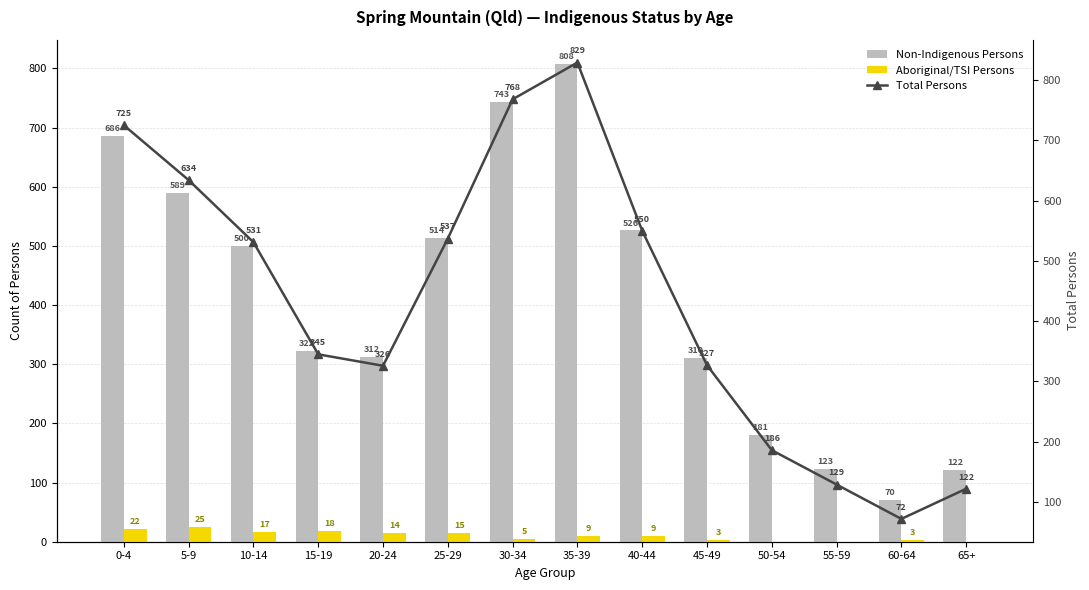

What are all the series names shown in the legend?

Non-Indigenous Persons, Aboriginal/TSI Persons, Total Persons